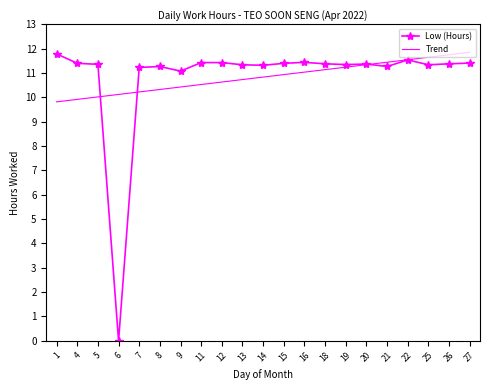

Between 11 and 26, which series saw the biggest shift?

Trend